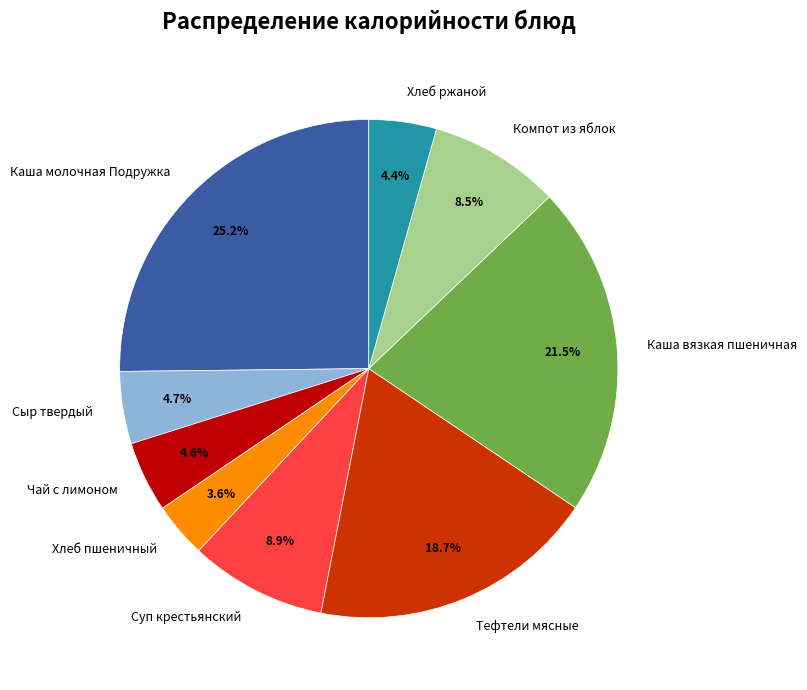

To the nearest percent, what percentage of the pie is Хлеб ржаной?

4%